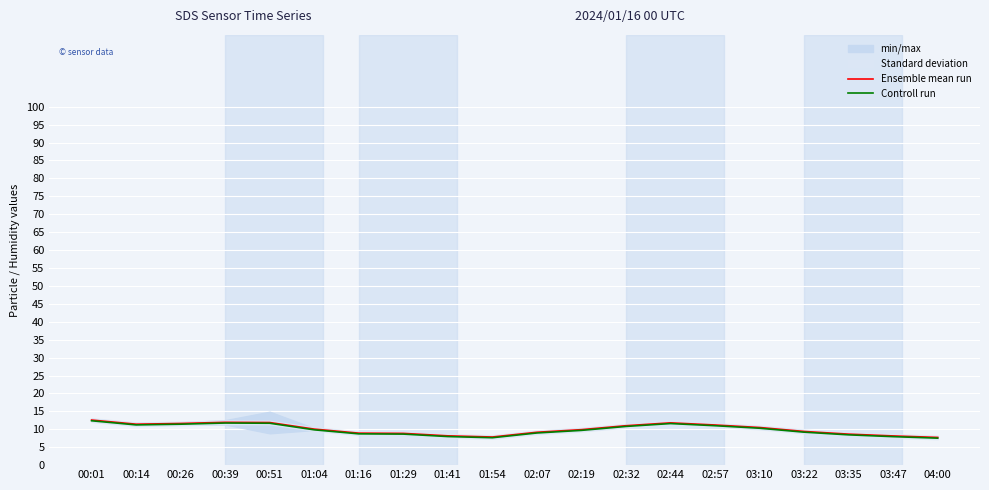

How many interior local valleys does the Controll run series have?

2